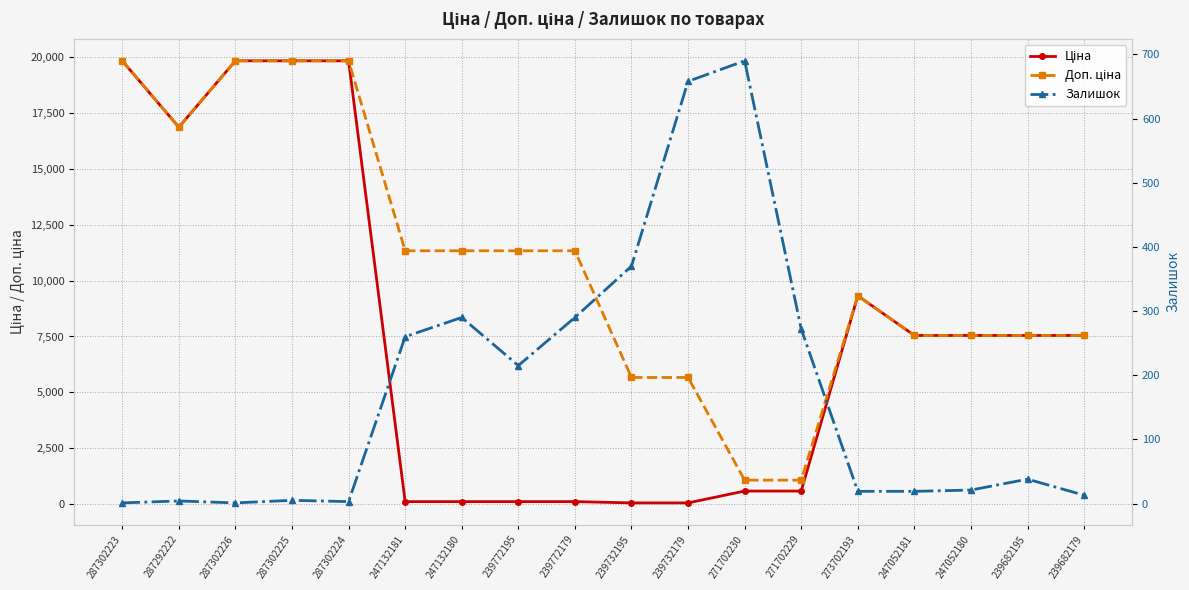

What is the value of the Залишок point at the 16th from the left?

21.0